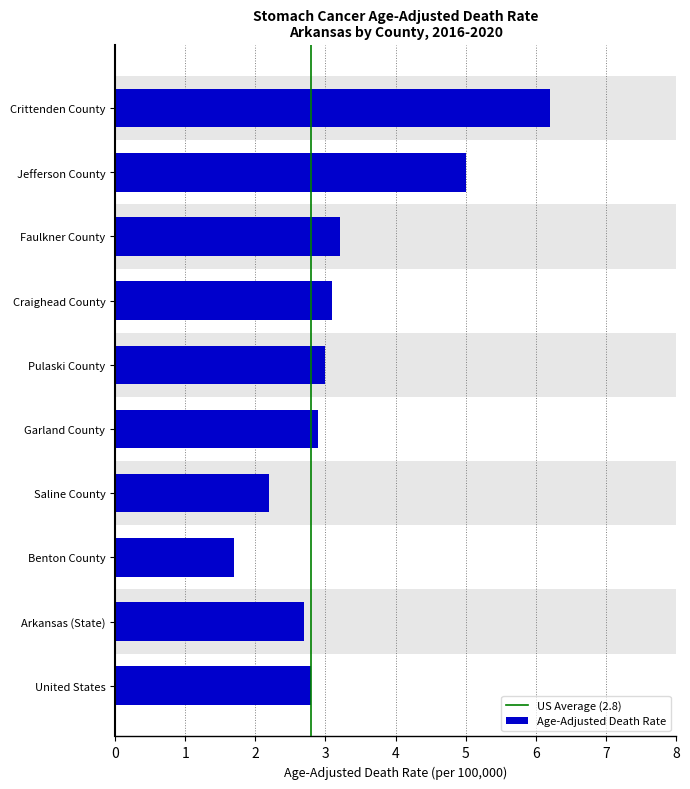

What is the maximum value shown in the chart?

6.2